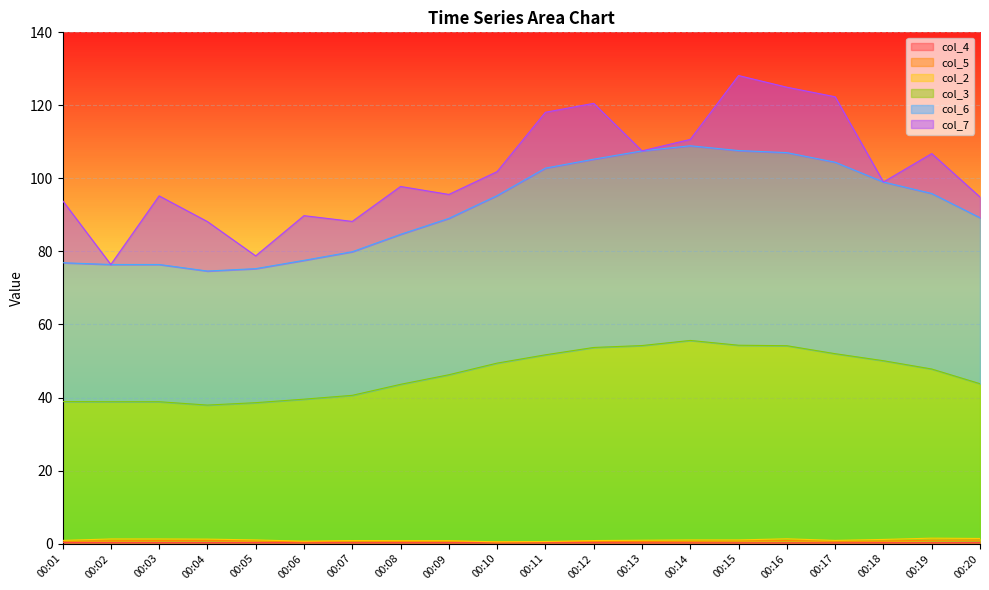

What is the total value across all series at 00:07?

88.2